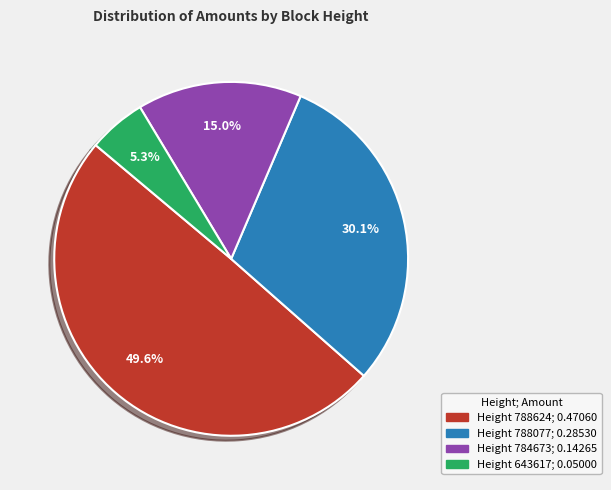

Is there a majority slice in this chart?

No